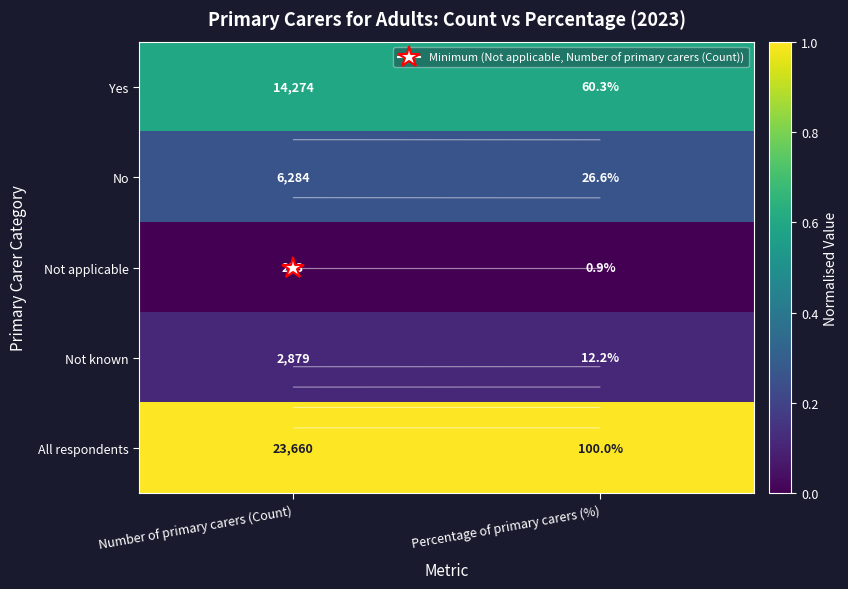

Between Number of primary carers (Count) and Percentage of primary carers (%), which is larger?

Number of primary carers (Count)